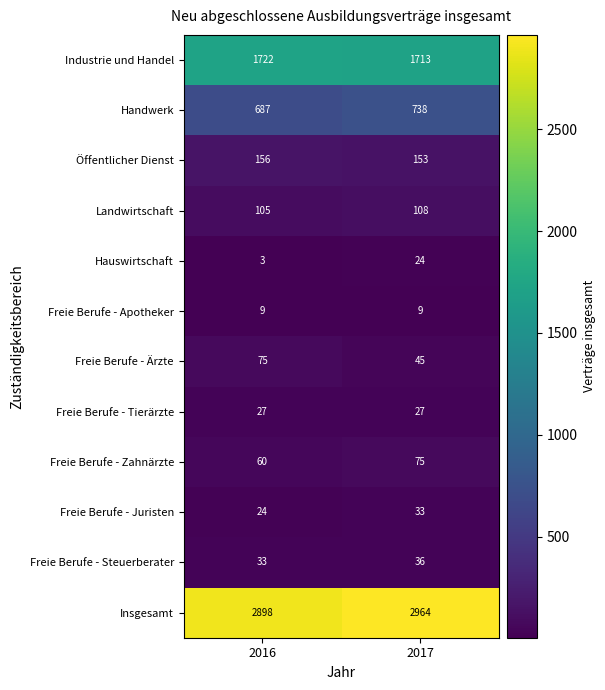

Which series has the largest total across all categories?

Insgesamt